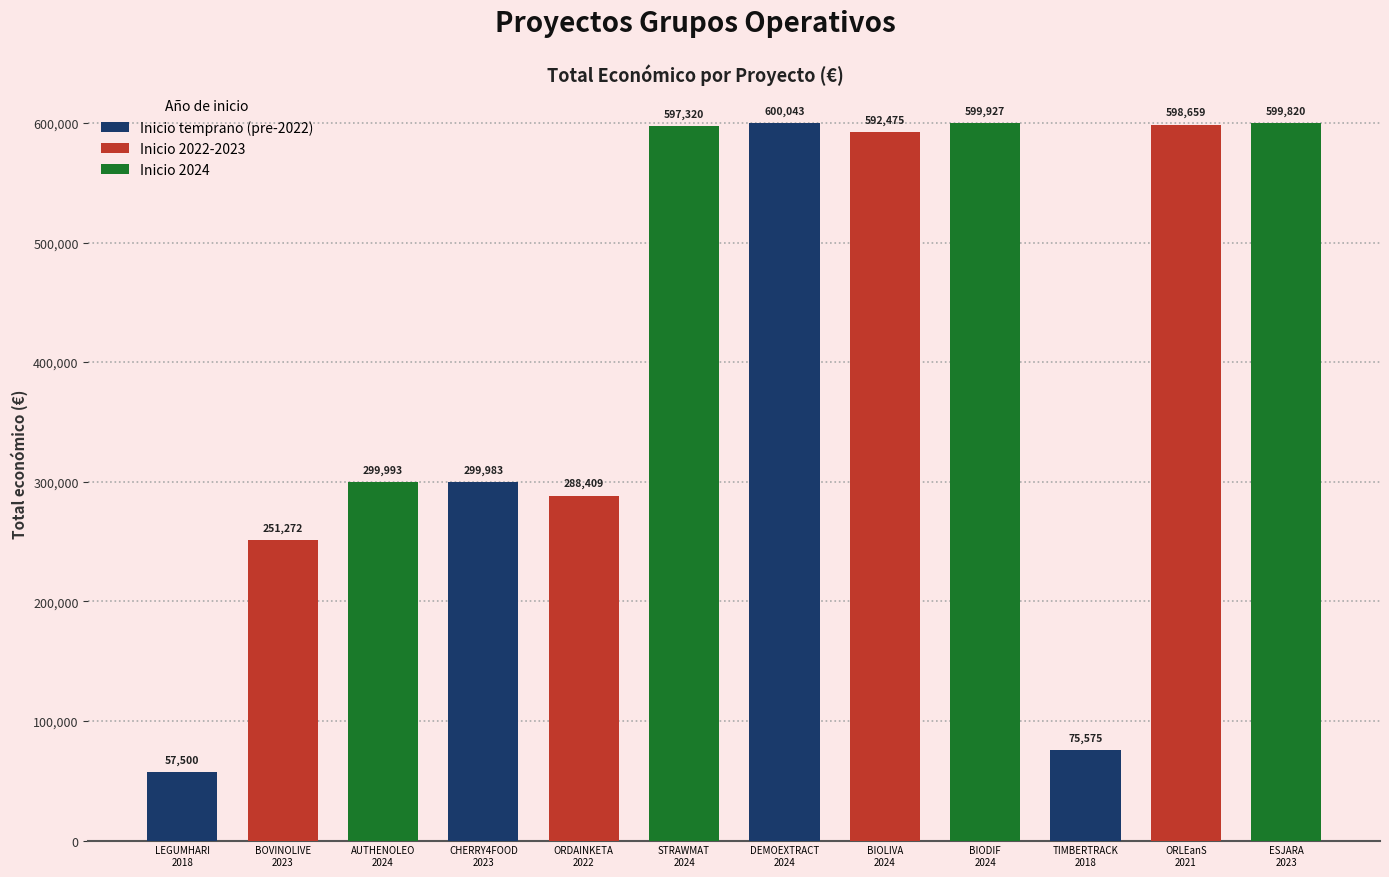

What is the minimum value shown in the chart?

57500